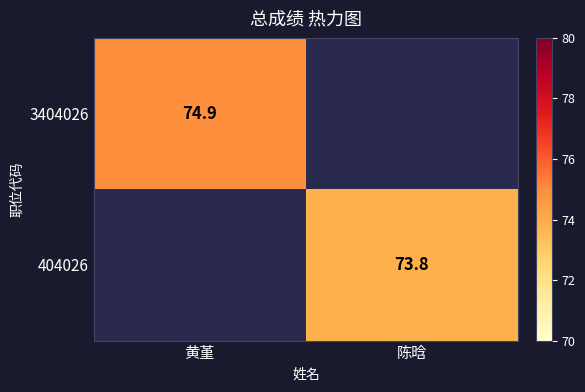

The value of 404026 at 陈晗 is 73.8. True or false?

True